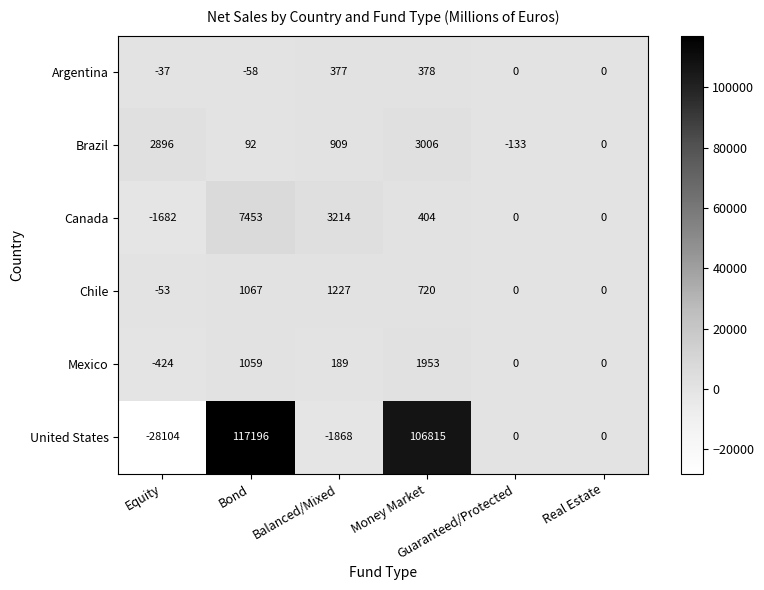

Which series has the largest range (max minus min)?

United States